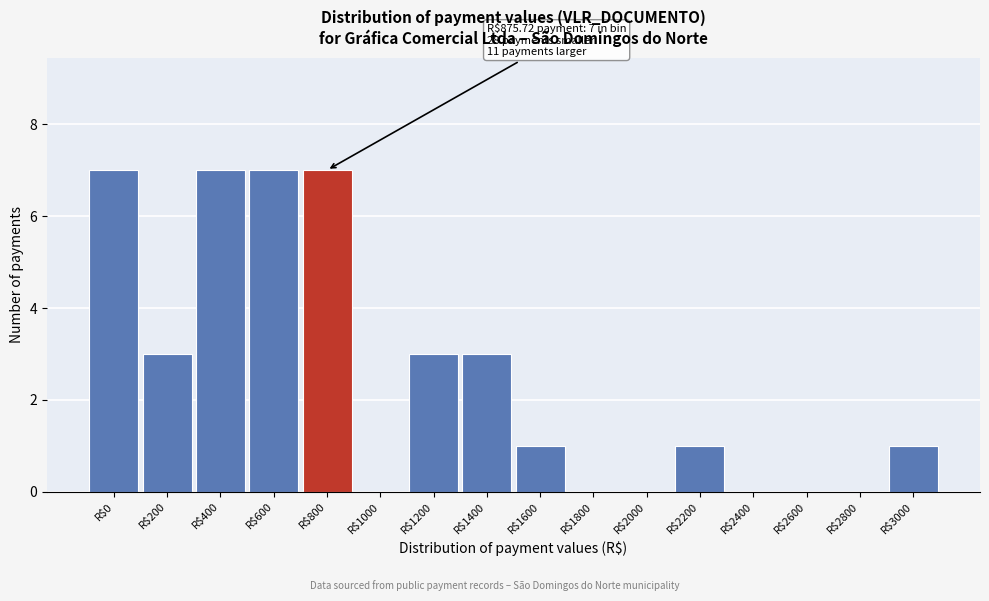

What is the sum of all values?

40